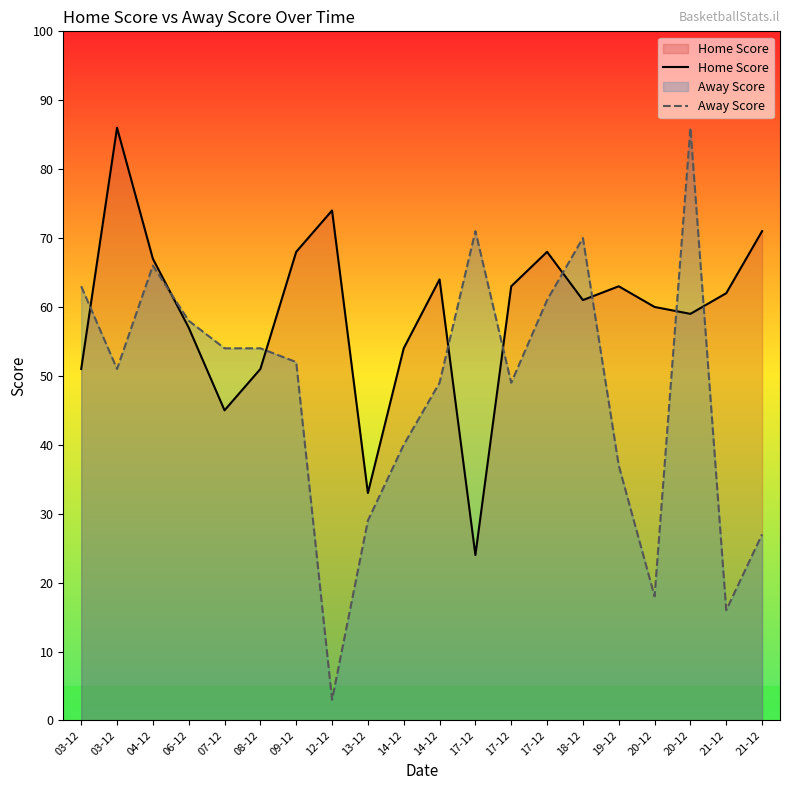

How many data points in Home Score are above 62?

9